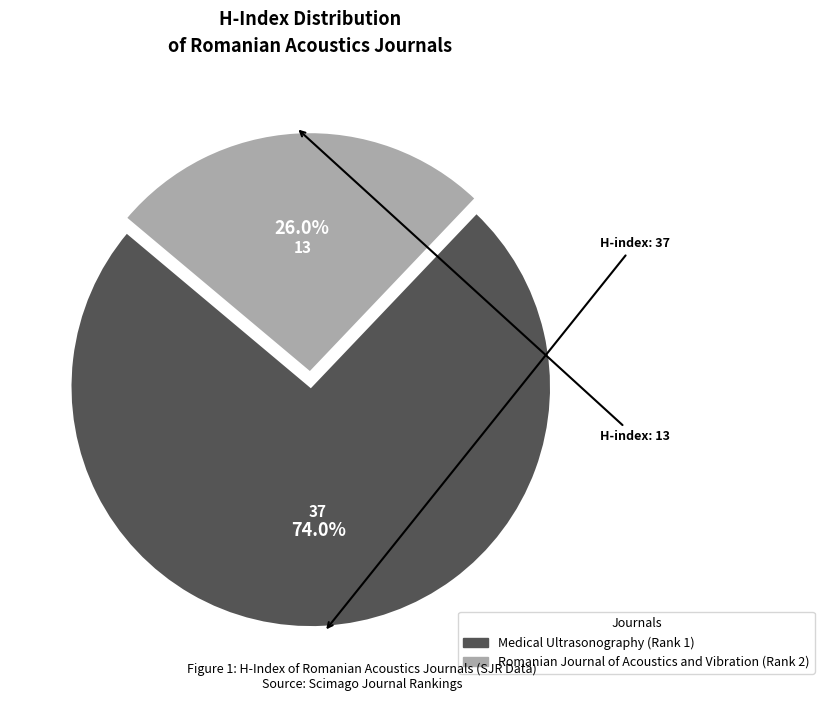

What percentage is NOT represented by Romanian Journal of Acoustics and Vibration (Rank 2)?

74.0%